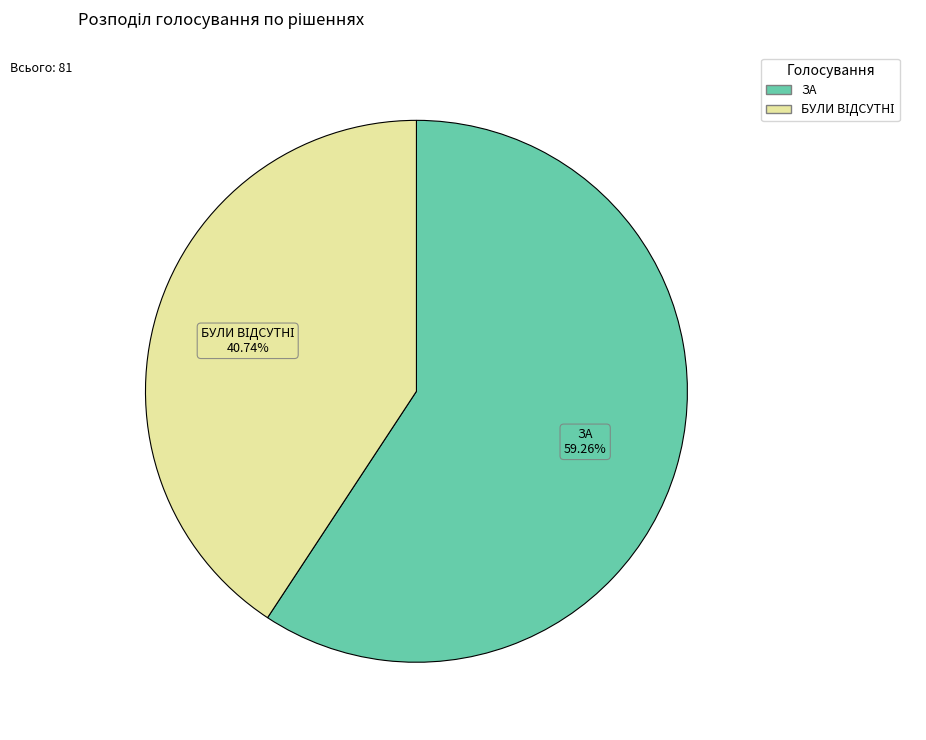

Does any single category account for the majority?

Yes